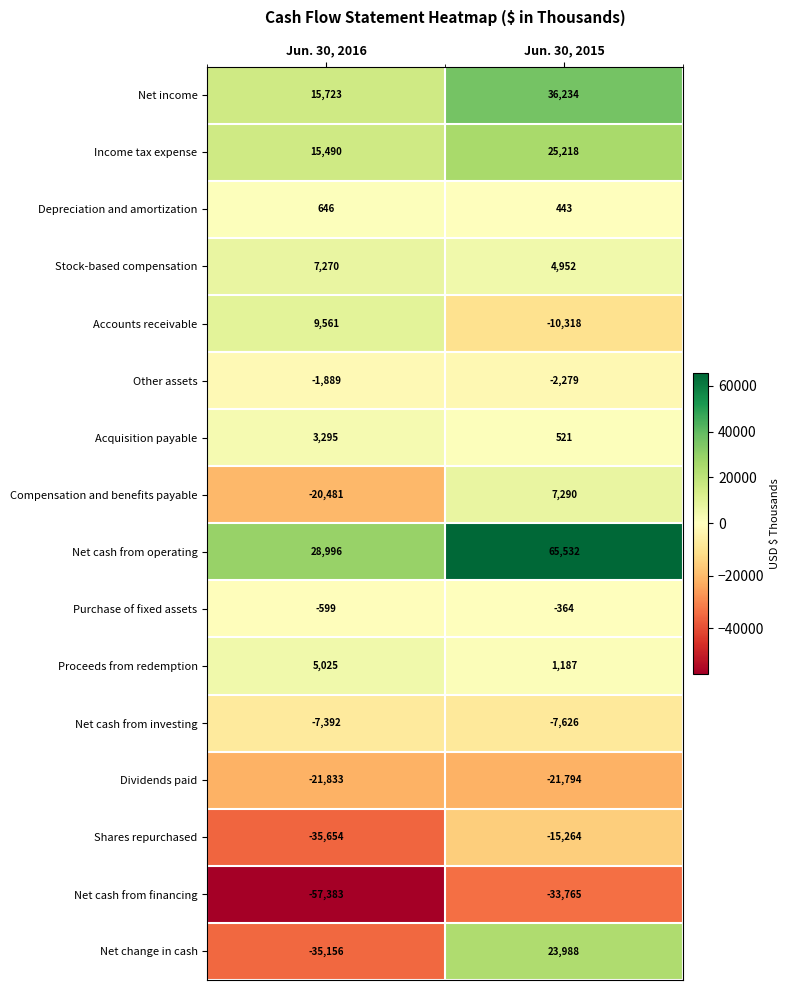

At which label is Net income closest to 25978?

Jun. 30, 2016